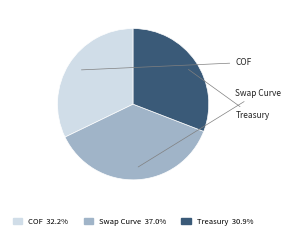

How many slices are in this pie chart?

3